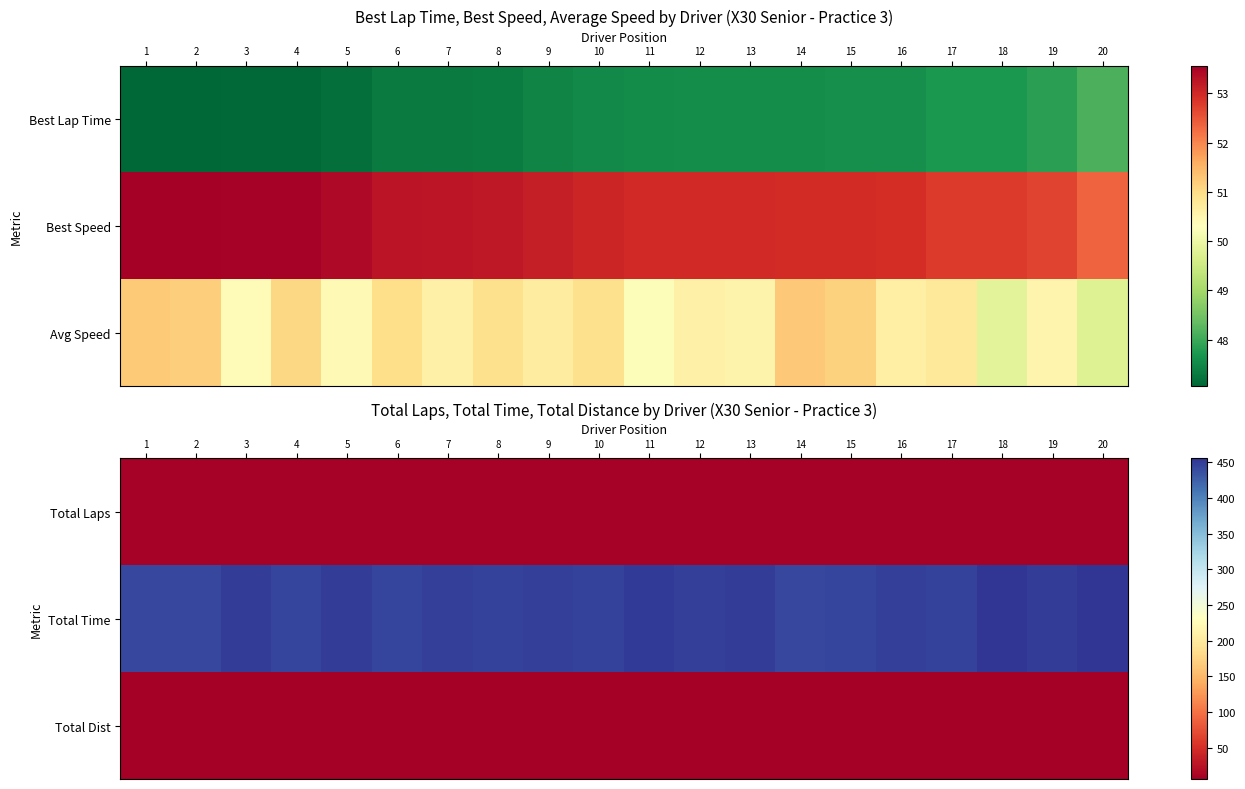

What is the total value across all series at 5?

465.1